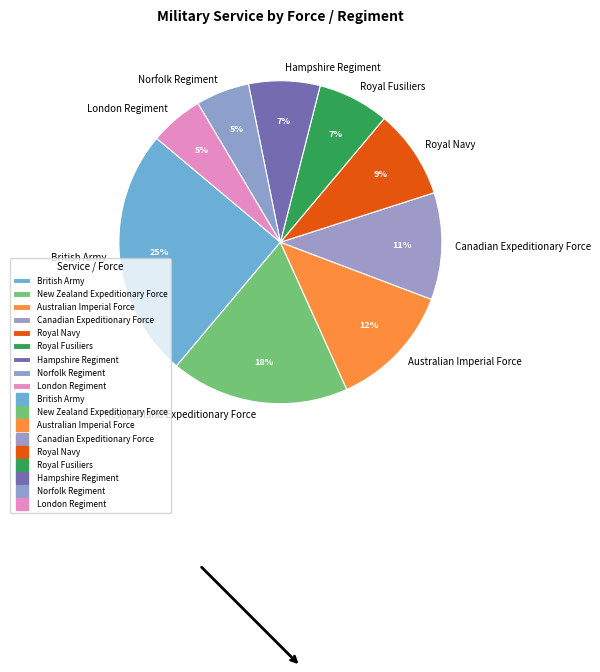

To the nearest percent, what is the difference between the largest and smallest slice percentages?

20%